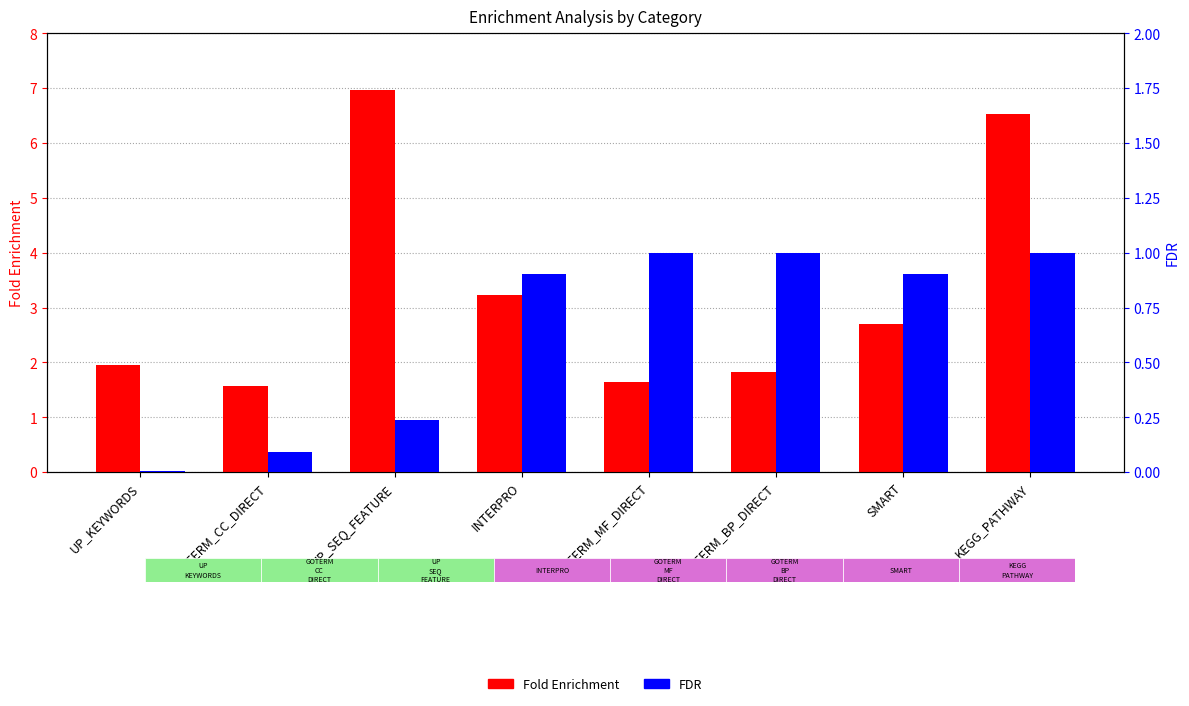

Rank the series at SMART from highest to lowest value.

Fold Enrichment, FDR